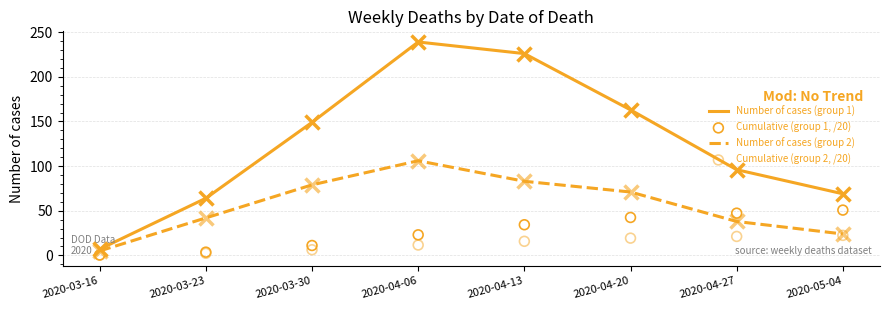

Is the value of Number of cases (group 2) at 2020-03-23 greater than the value of Cumulative (group 2, /20) at 2020-04-06?

Yes